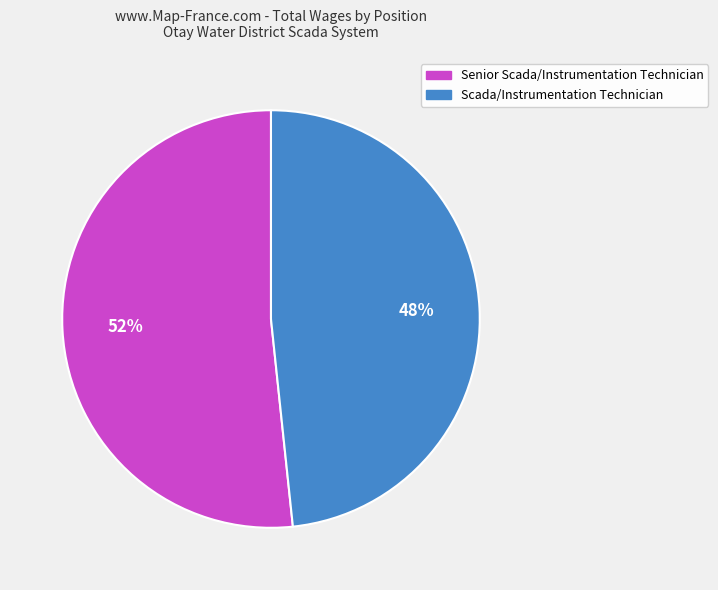

How many segments does this pie chart have?

2